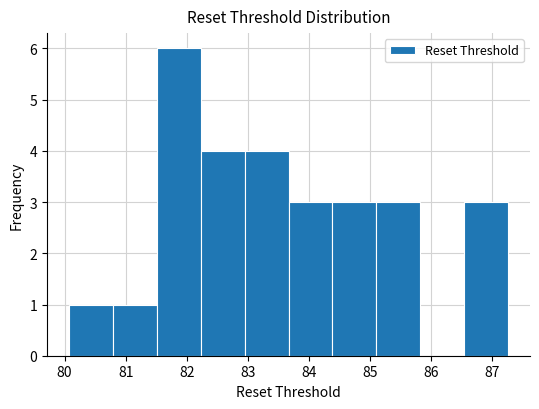

Over which range of the x-axis is the bar tallest?

81.5 to 82.2